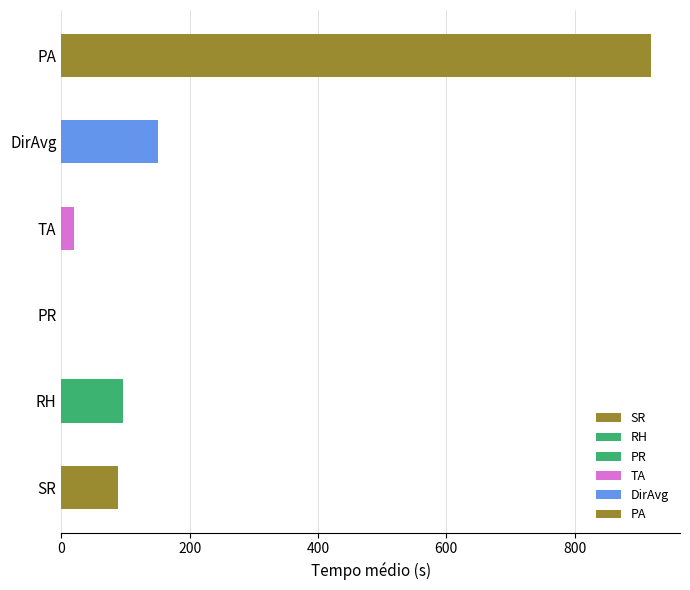

Are the bars horizontal?

Yes